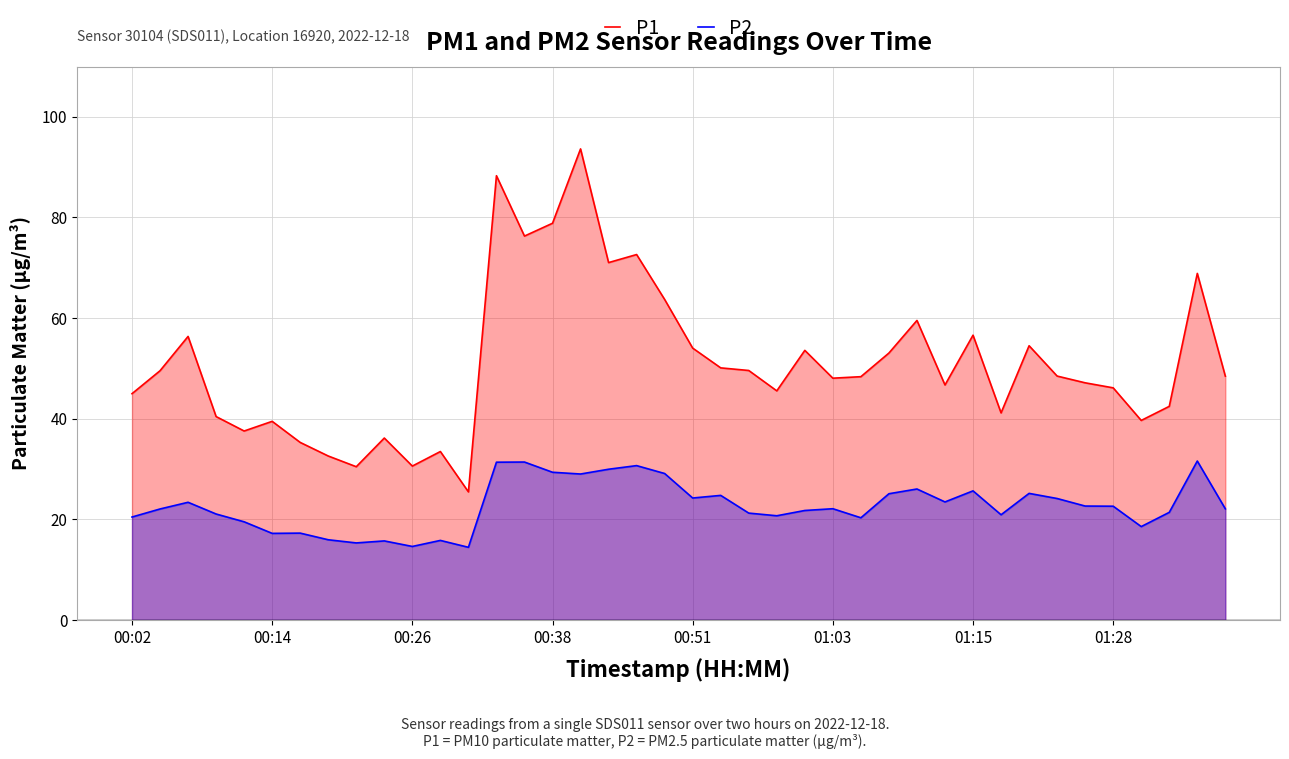

What is the difference between the highest and lowest values at 00:26?

16.0